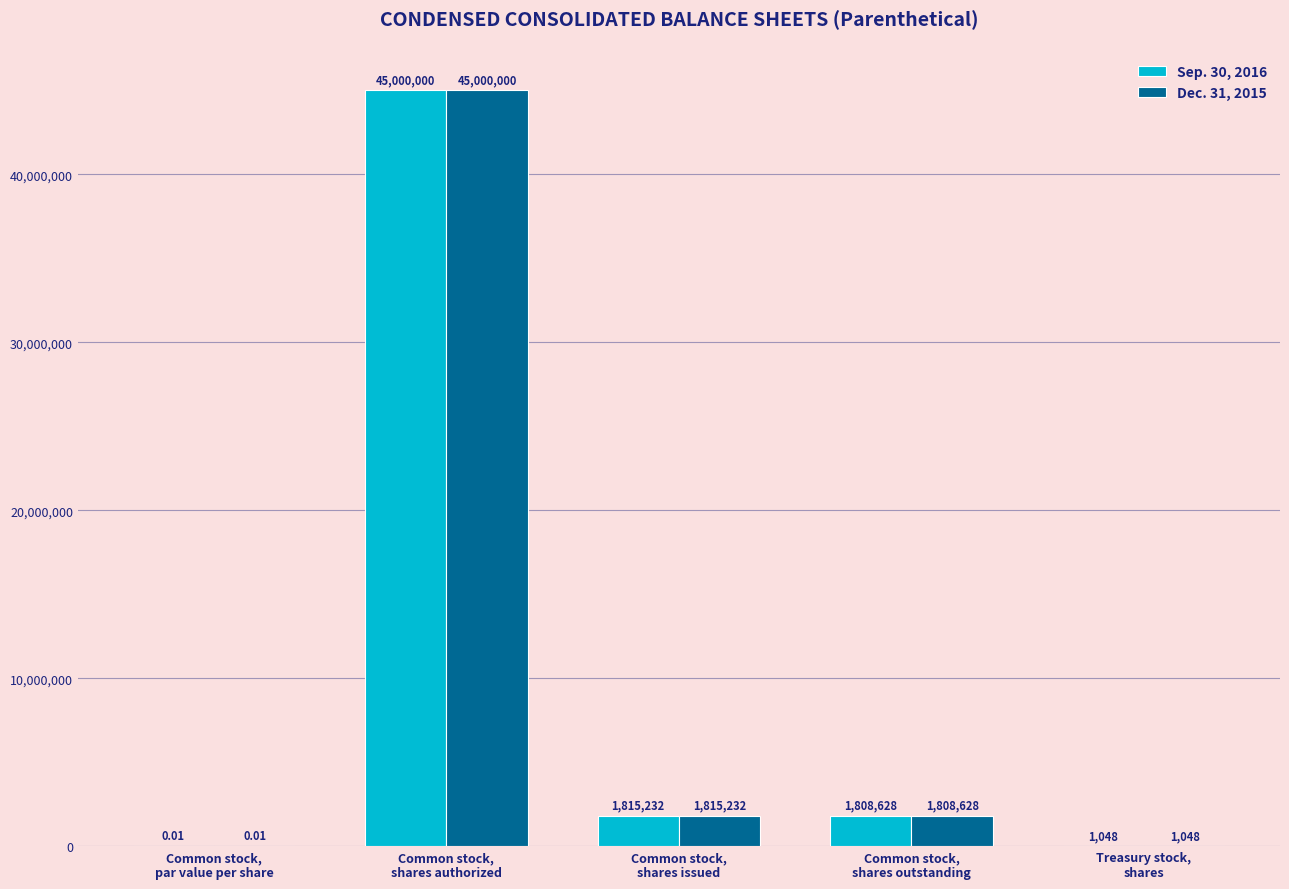

What is the sum of all Dec. 31, 2015 values?

48624908.0